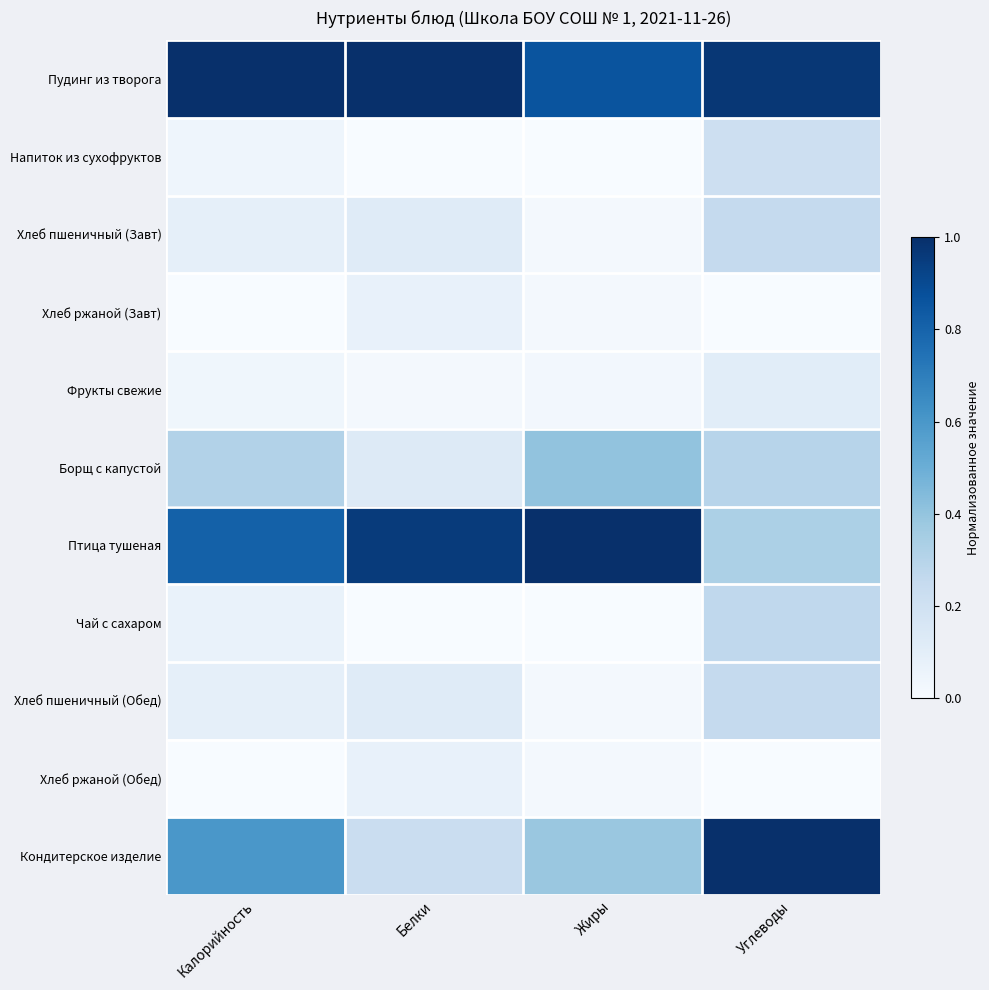

What is the spread (max minus min) of values at Углеводы?

1.0